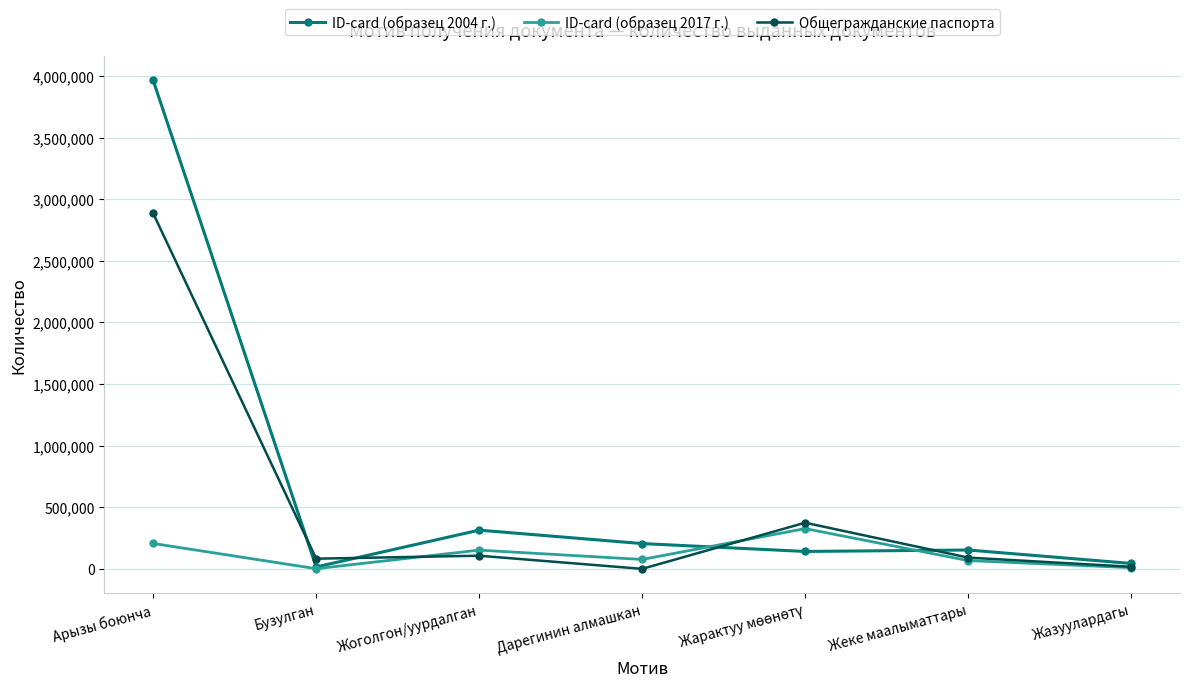

List the series in order of their overall mean, lowest first.

ID-card (образец 2017 г.), Общегражданские паспорта, ID-card (образец 2004 г.)